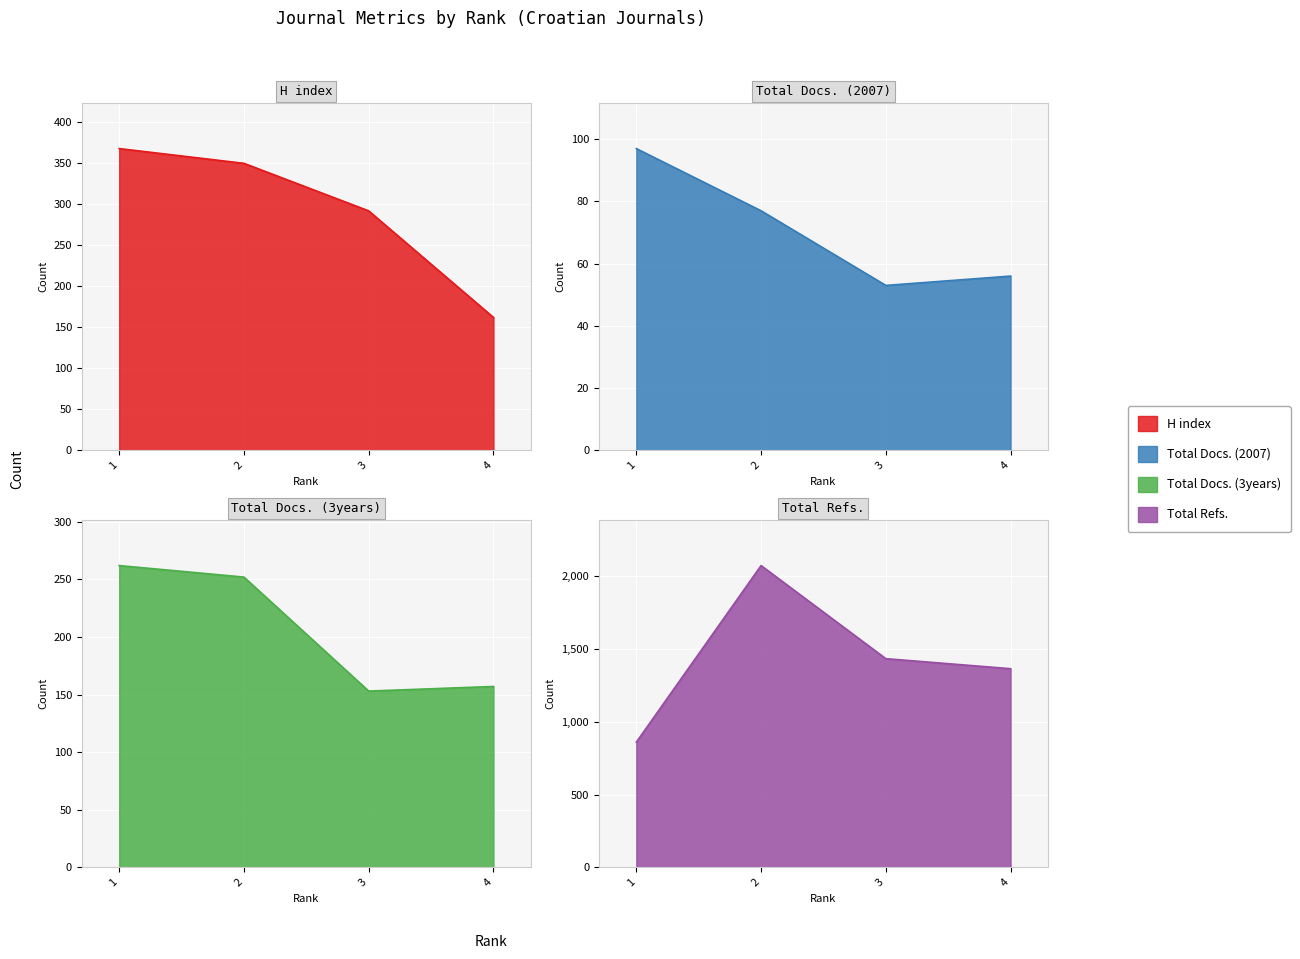

True or false: H index and Total Refs. cross at least once.

False